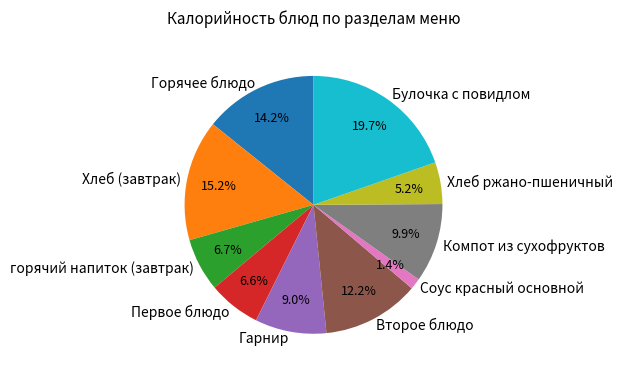

What is the total percentage of горячий напиток (завтрак) and Компот из сухофруктов?

16.6%